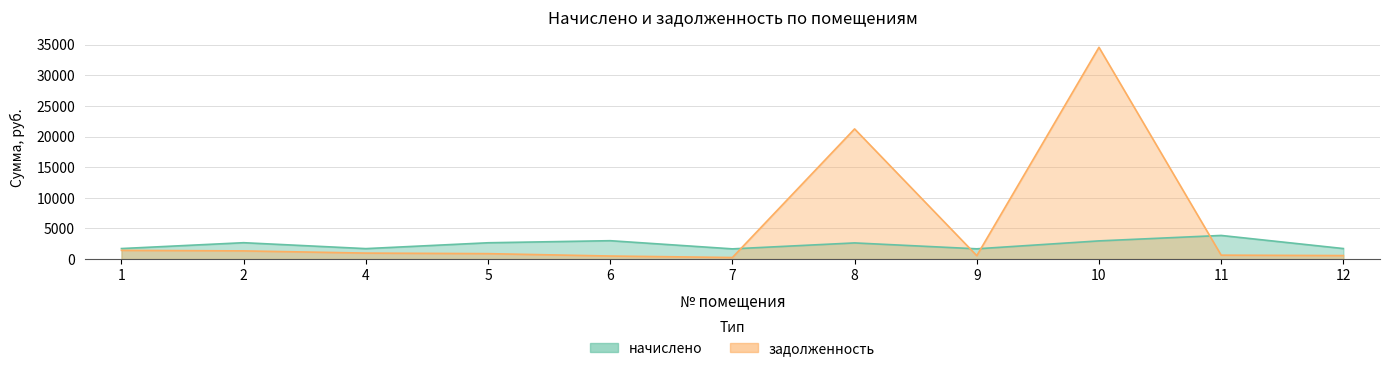

Where do задолженность and начислено first cross each other?

7 and 8